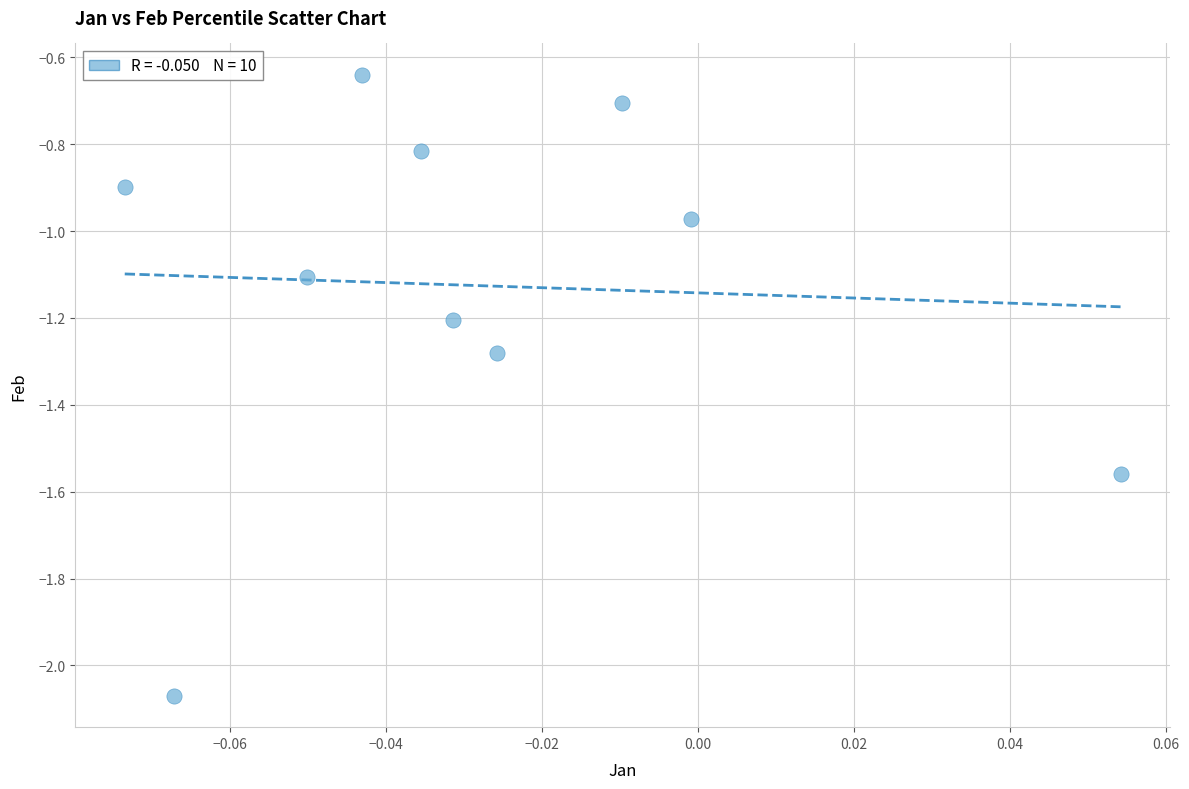

What is the range of Y values (max minus min)?

1.4